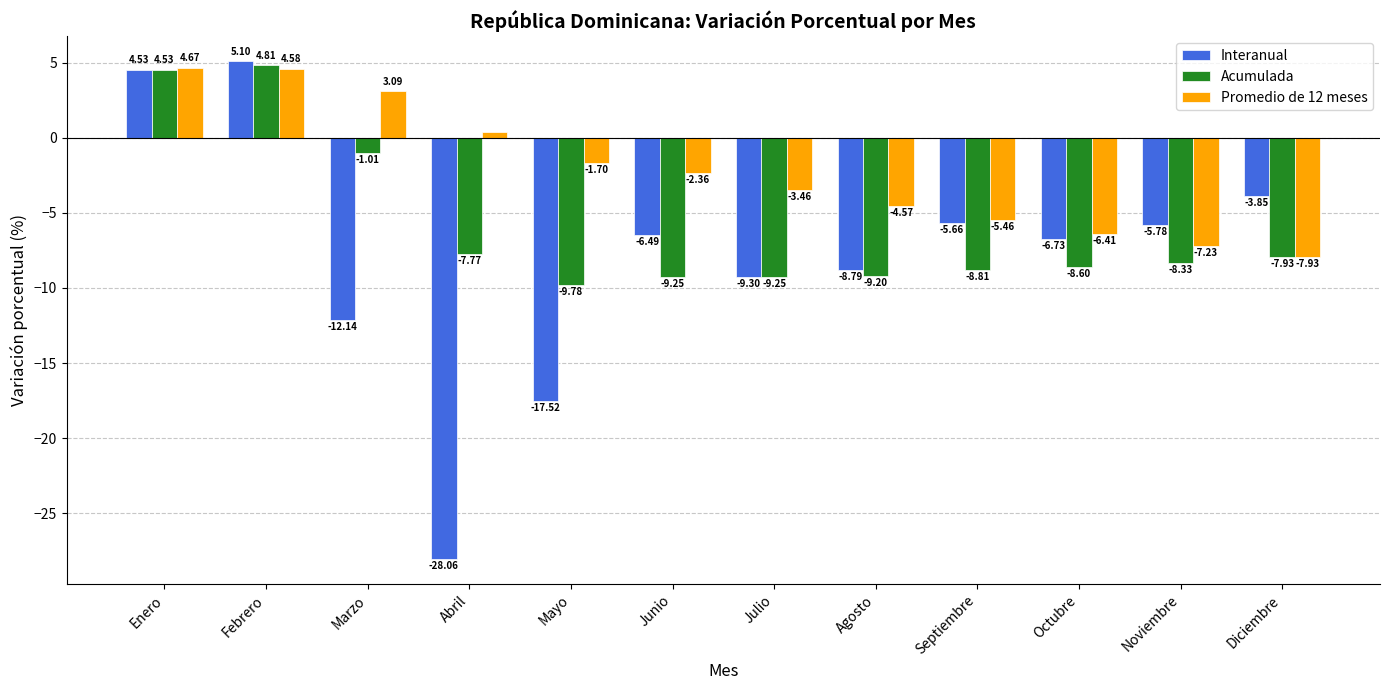

What is the label of the 11th bar from the left?

Noviembre